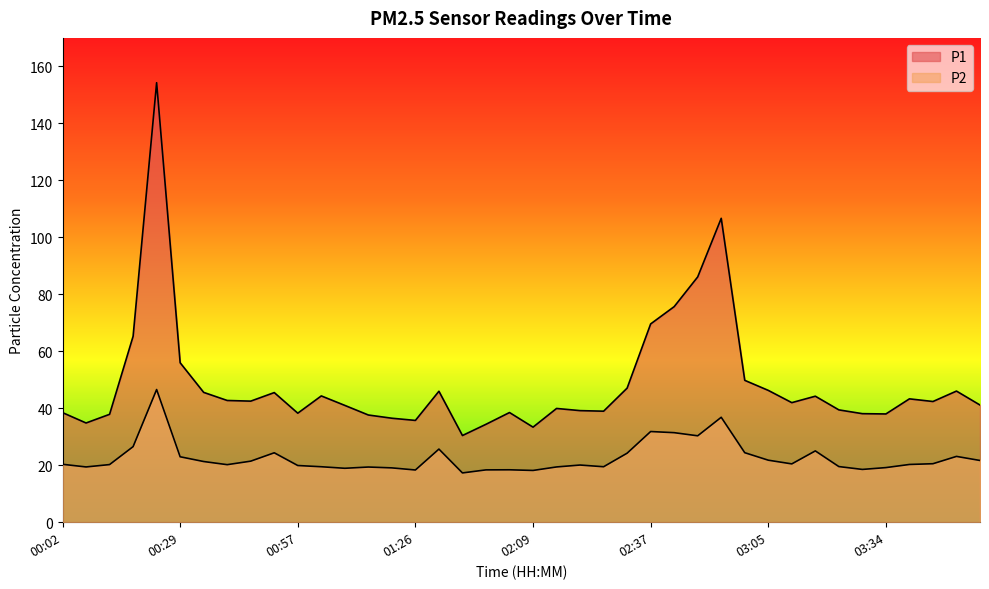

What is the greatest value displayed?

154.3